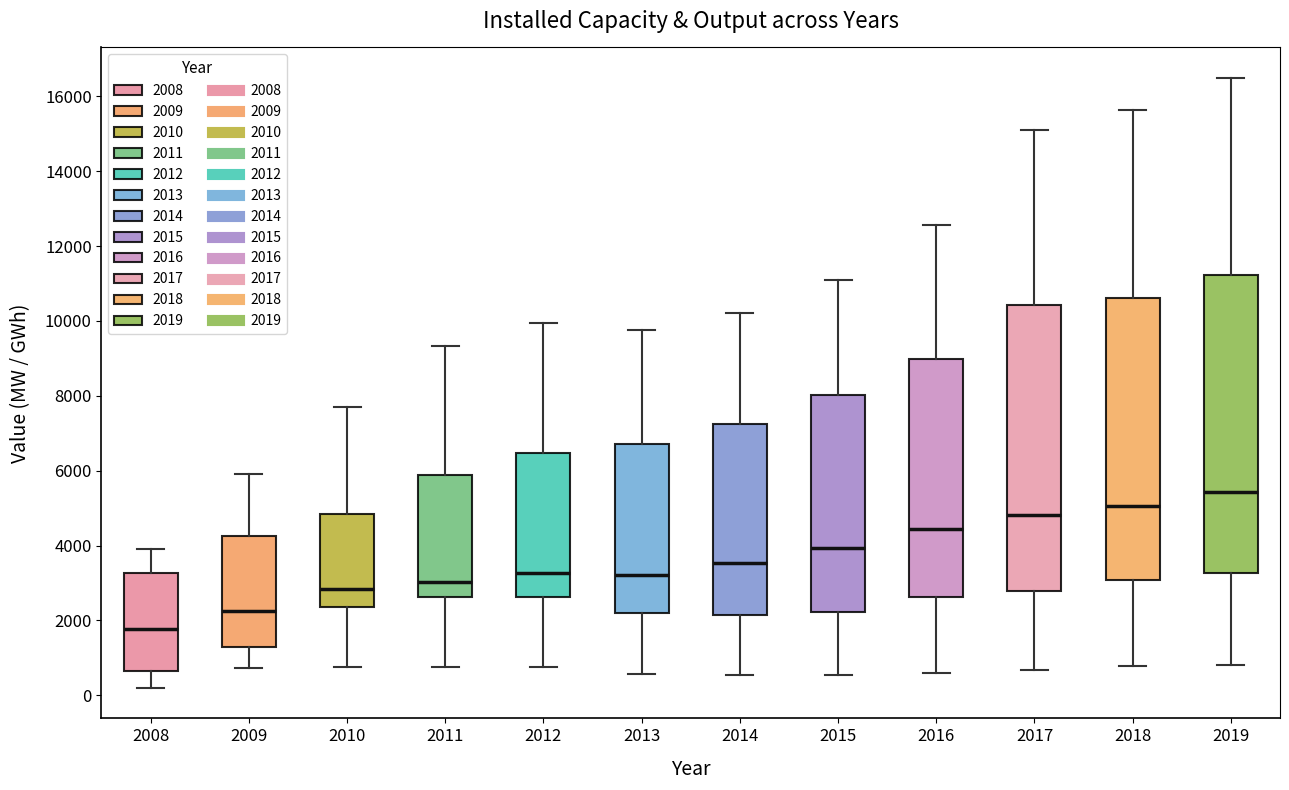

Reading left to right, read every box against the y-axis: the position of its median line, the range the box covers, and the ends of its whiskers. The values are not printed on the chart, so give them approximately, as read against the axis.

2008: median 1800, box 600 to 3200, whiskers 200 to 4000
2009: median 2200, box 1400 to 4200, whiskers 800 to 6000
2010: median 2800, box 2400 to 4800, whiskers 800 to 7600
2011: median 3000, box 2600 to 5800, whiskers 800 to 9400
2012: median 3200, box 2600 to 6400, whiskers 800 to 10000
2013: median 3200, box 2200 to 6800, whiskers 600 to 9800
2014: median 3600, box 2200 to 7200, whiskers 600 to 10200
2015: median 4000, box 2200 to 8000, whiskers 600 to 11200
2016: median 4400, box 2600 to 9000, whiskers 600 to 12600
2017: median 4800, box 2800 to 10400, whiskers 600 to 15000
2018: median 5000, box 3000 to 10600, whiskers 800 to 15600
2019: median 5400, box 3200 to 11200, whiskers 800 to 16400